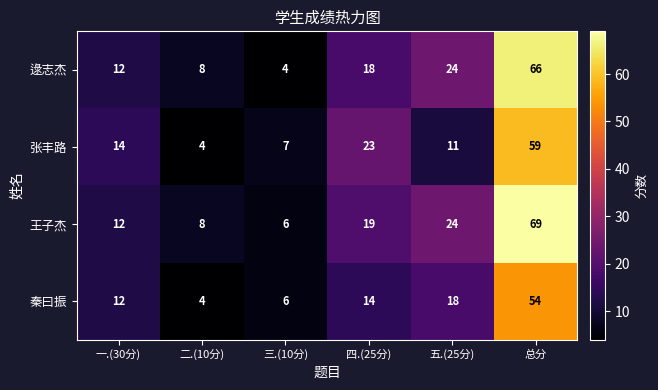

At which label is 秦曰振 closest to 29?

五.(25分)